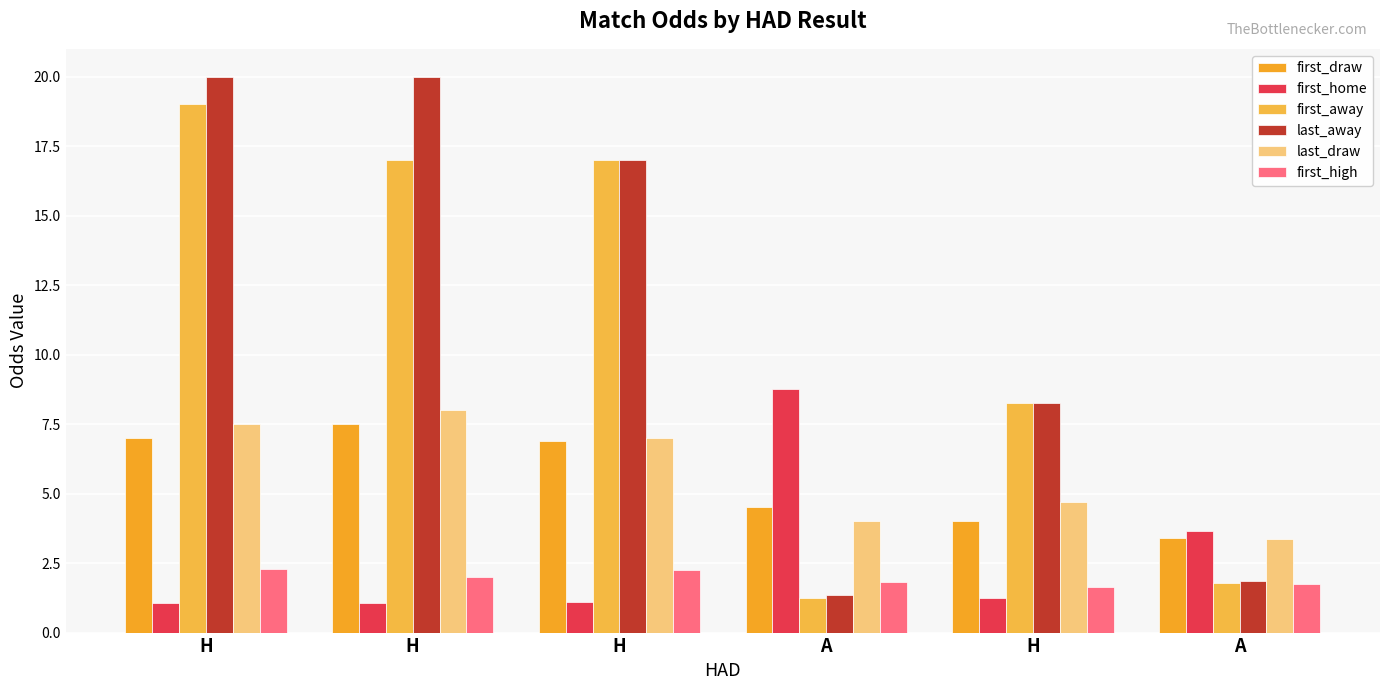

At which label does first_high reach its peak?

H